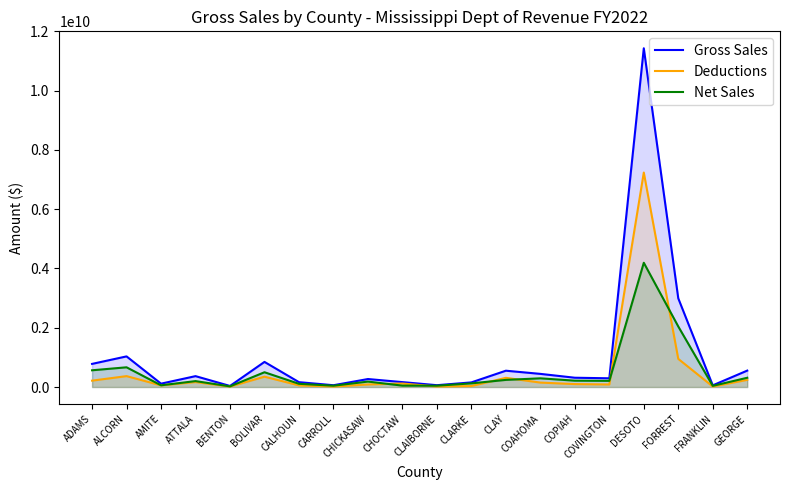

Reading right to left, list all the values displayed in this chart.

Gross Sales: 554123679	56934463	2992202338	11430038326	294718247	313686919	443719205	550781414	156282538	61885407	165901642	269774563	60606922	164290492	847640899	36058292	367357643	113601889	1033473833	780460000
Deductions: 241733443	17425781	949309232	7237422822	86335477	99183814	150166013	310046588	33056525	17084479	118300336	86220793	16555824	55805620	348935611	14382463	167498523	55702054	368032915	215515827
Net Sales: 312390236	39508681	2042893106	4192615505	208382770	214503106	293553192	240734826	123226013	44800929	47601307	183553771	44051098	108484872	498705288	21675829	199859120	57899835	665440917	564944173